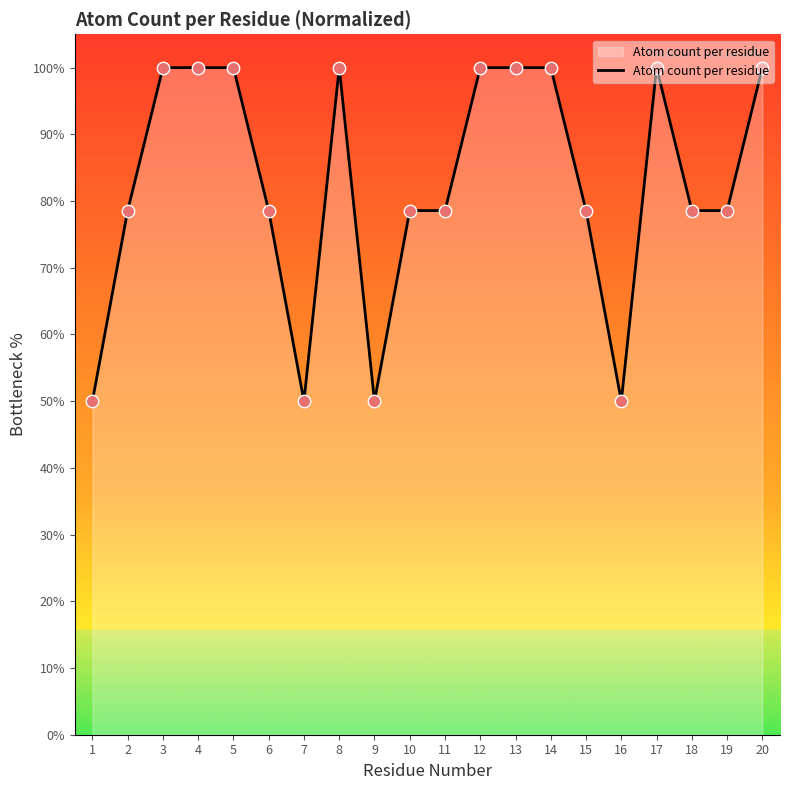

What is the ratio of the value at 6 to the value at 8?

0.8